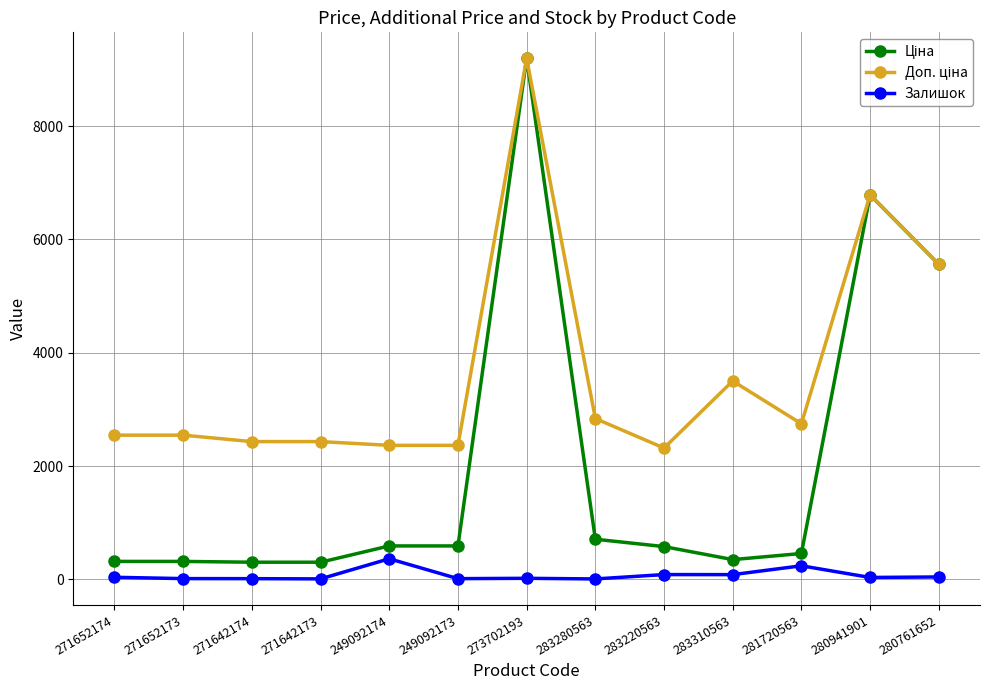

What is the maximum value shown in the chart?

9196.3